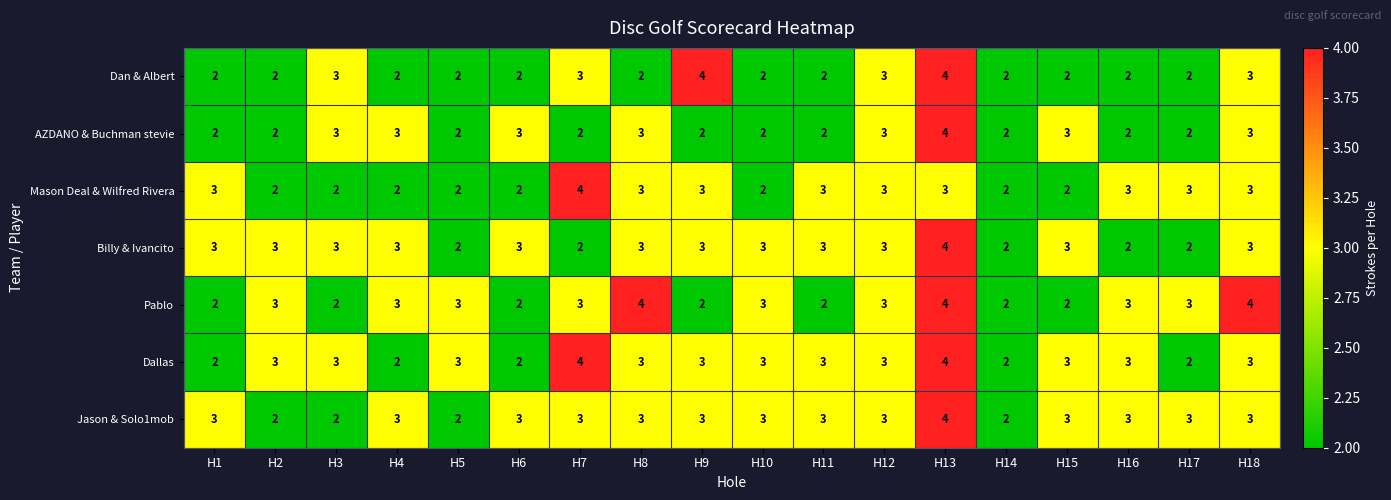

What is the total value across all series at H4?

18